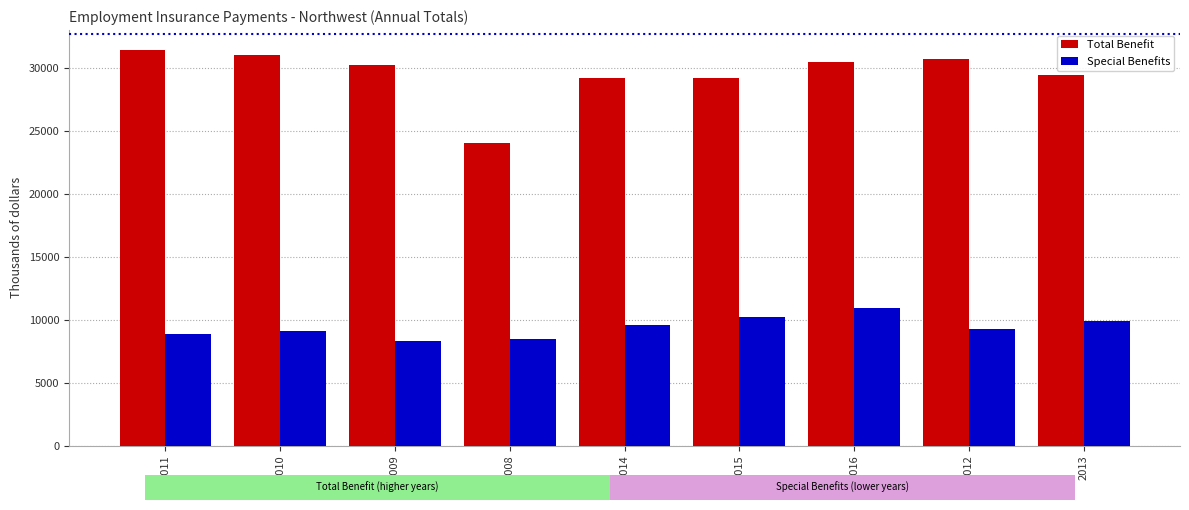

What are all the series names shown in the legend?

Total Benefit, Special Benefits